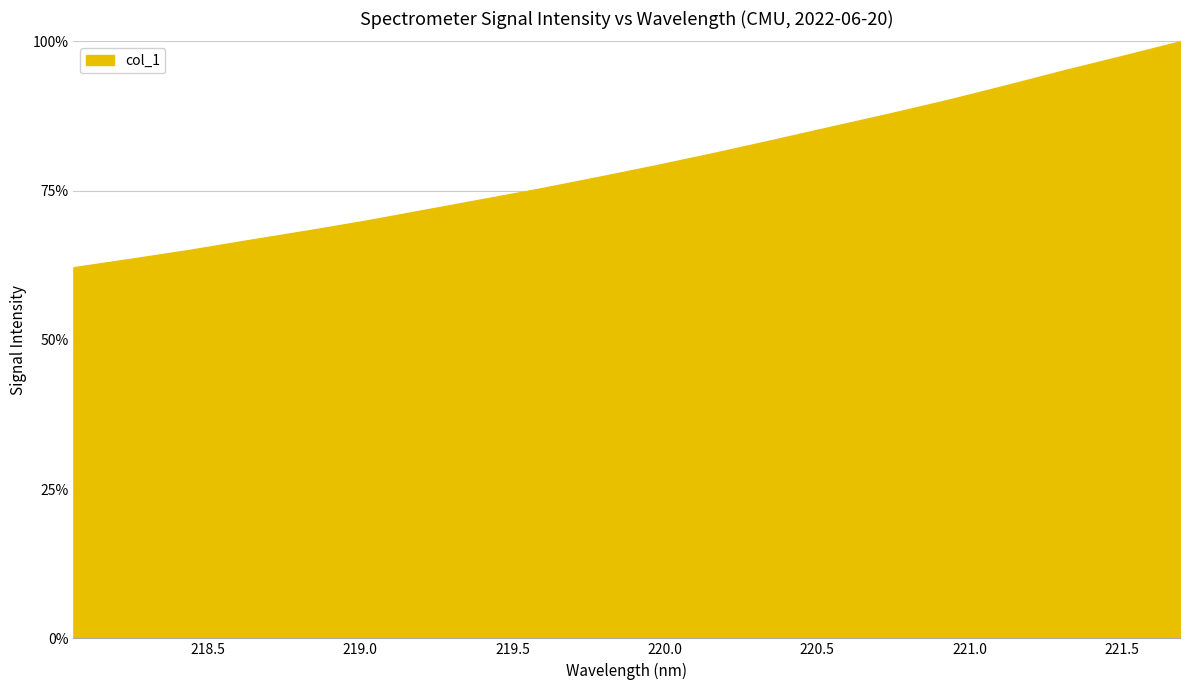

At which category does the chart reach its minimum across all series?

218.0596